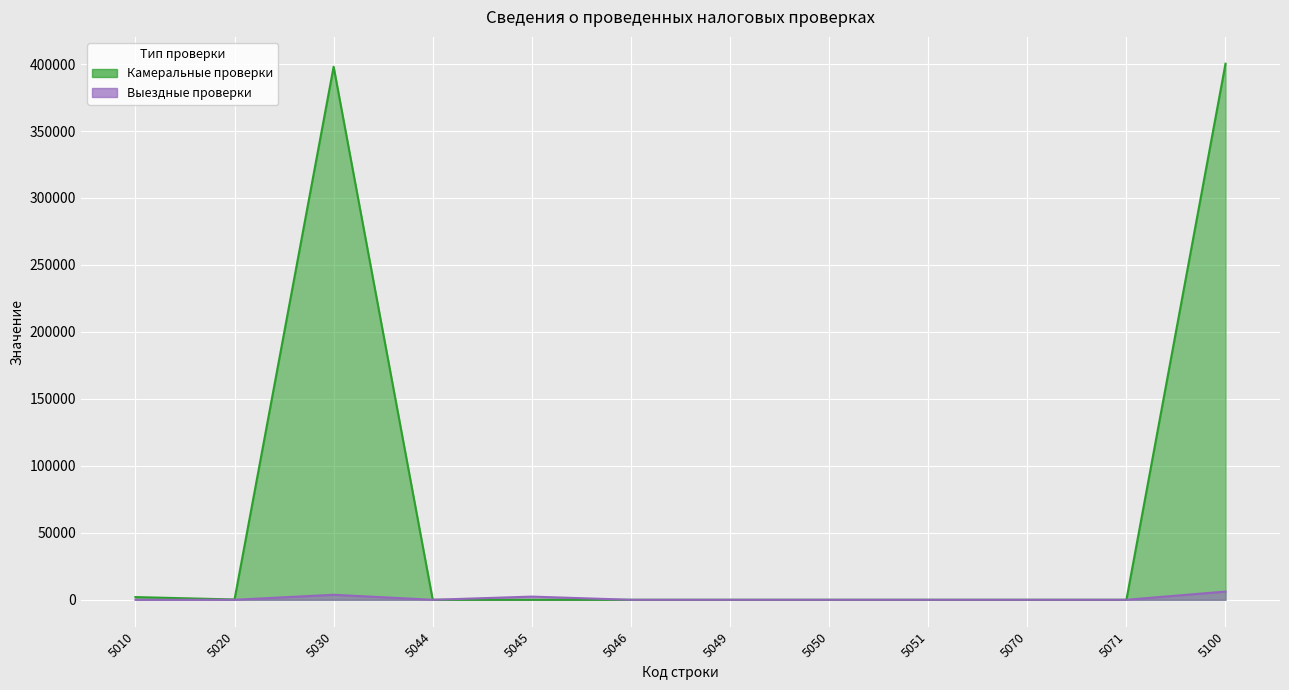

What is the sum of all Выездные проверки values?

12276